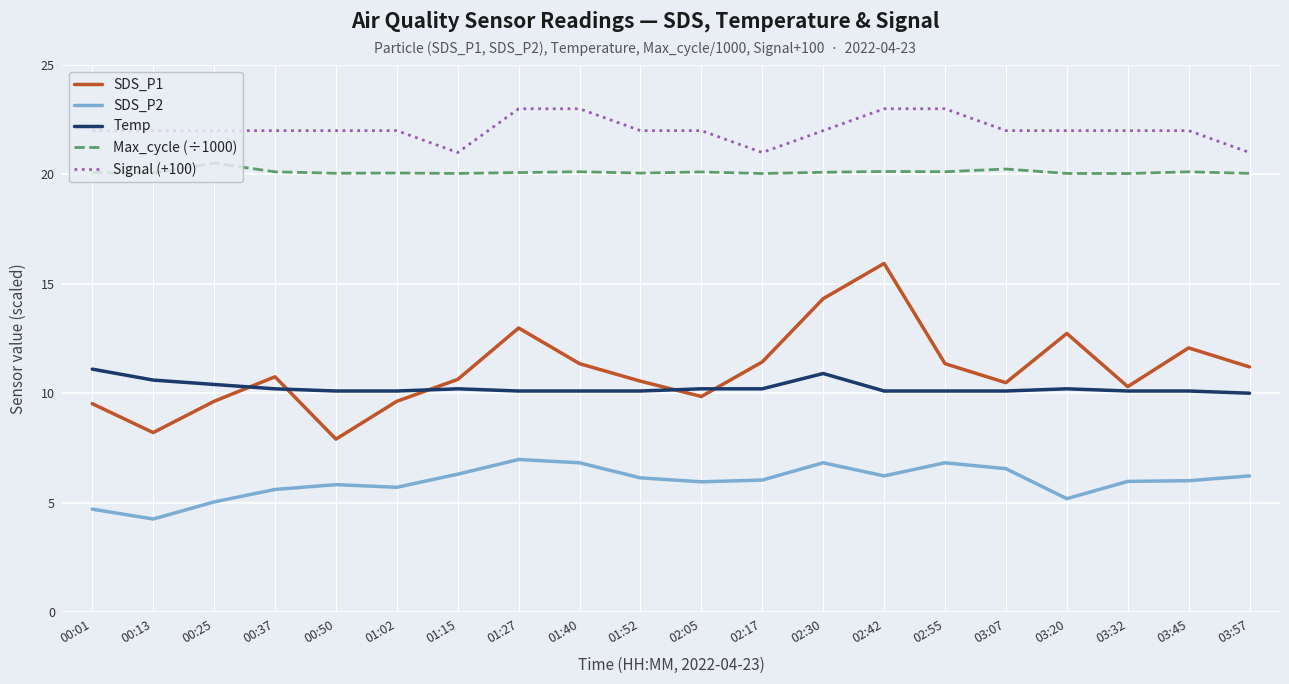

Which series has the largest range (max minus min)?

SDS_P1